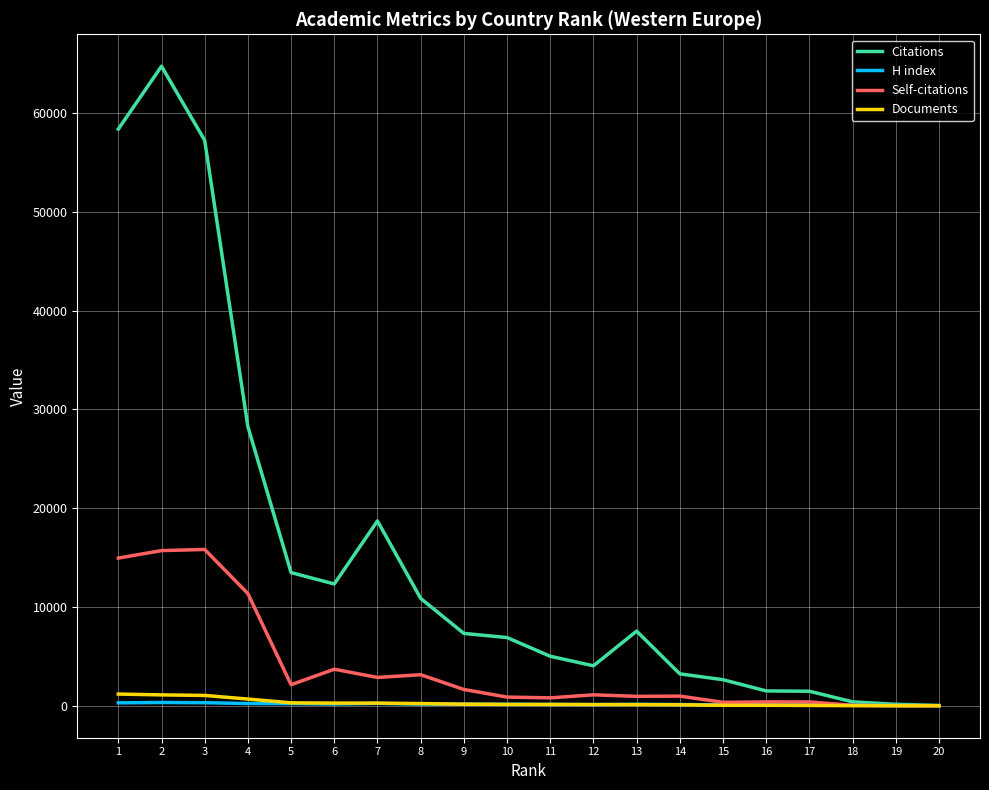

Which series has the widest spread of values?

Citations